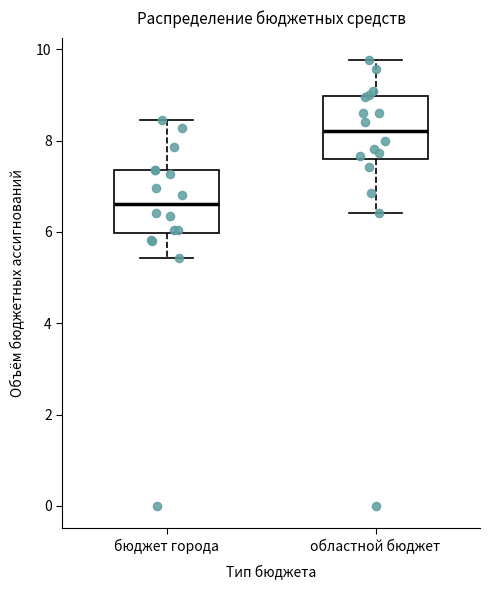

Where is the upper edge of the box for бюджет города on the y-axis? The values are not printed on the chart, so give them approximately, as read against the axis.

7.4